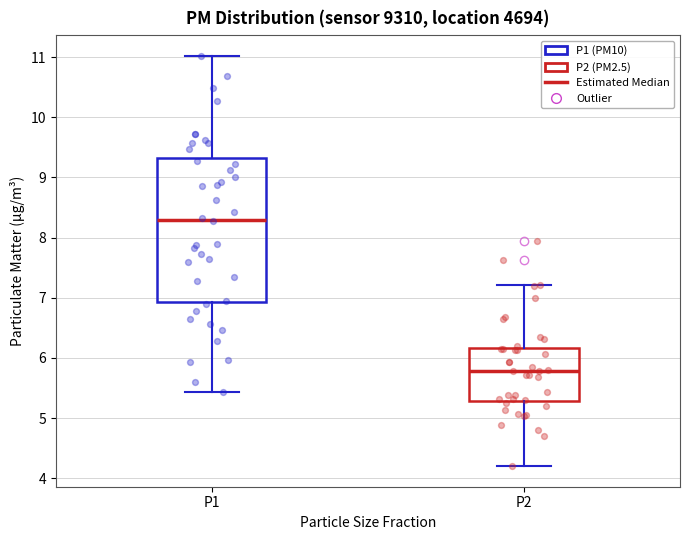

Where is the lower edge of the box for P1 on the y-axis? The values are not printed on the chart, so give them approximately, as read against the axis.

6.9